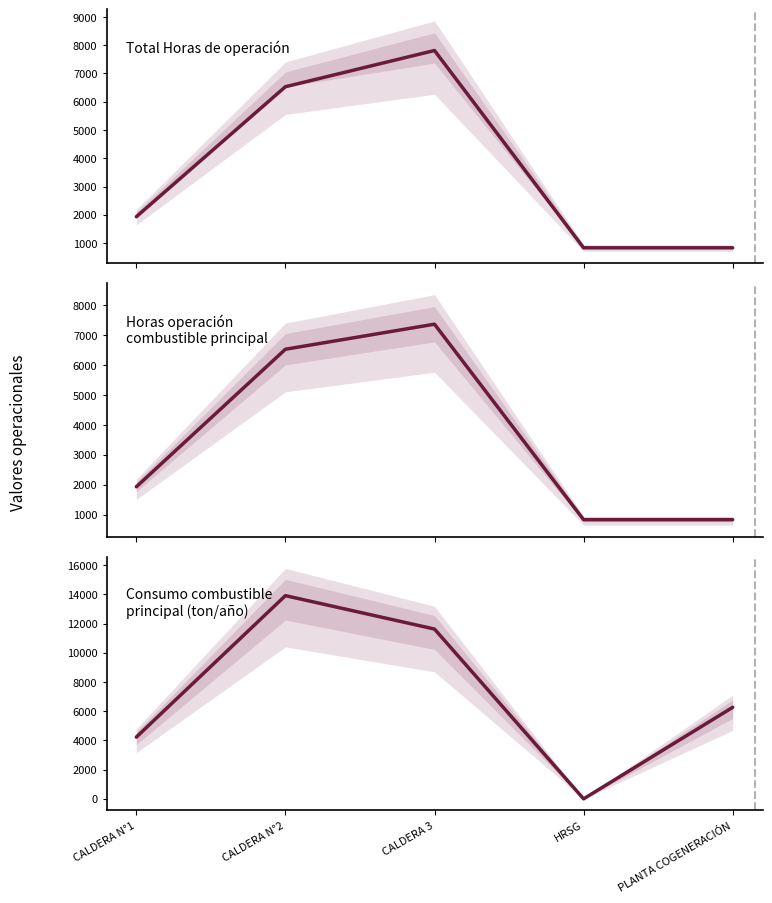

Where is Consumo combustible principal (ton/año) nearest to the value 6960?

PLANTA COGENERACIÓN